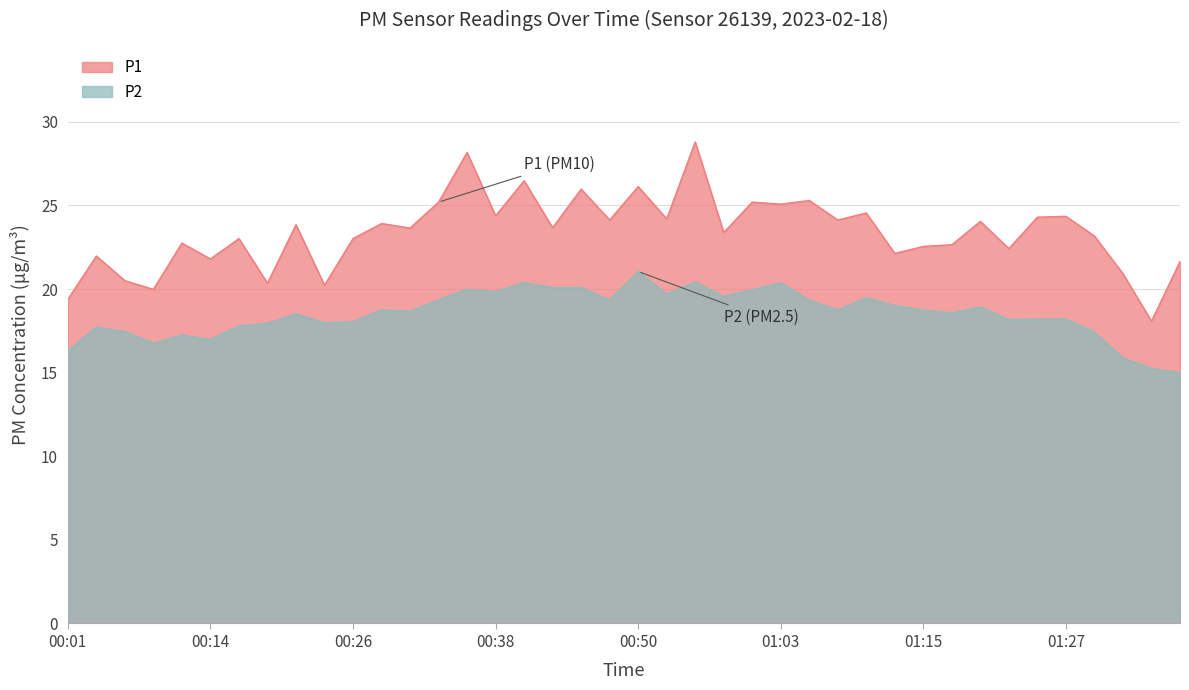

What is the label of the 16th point from the left?

00:38